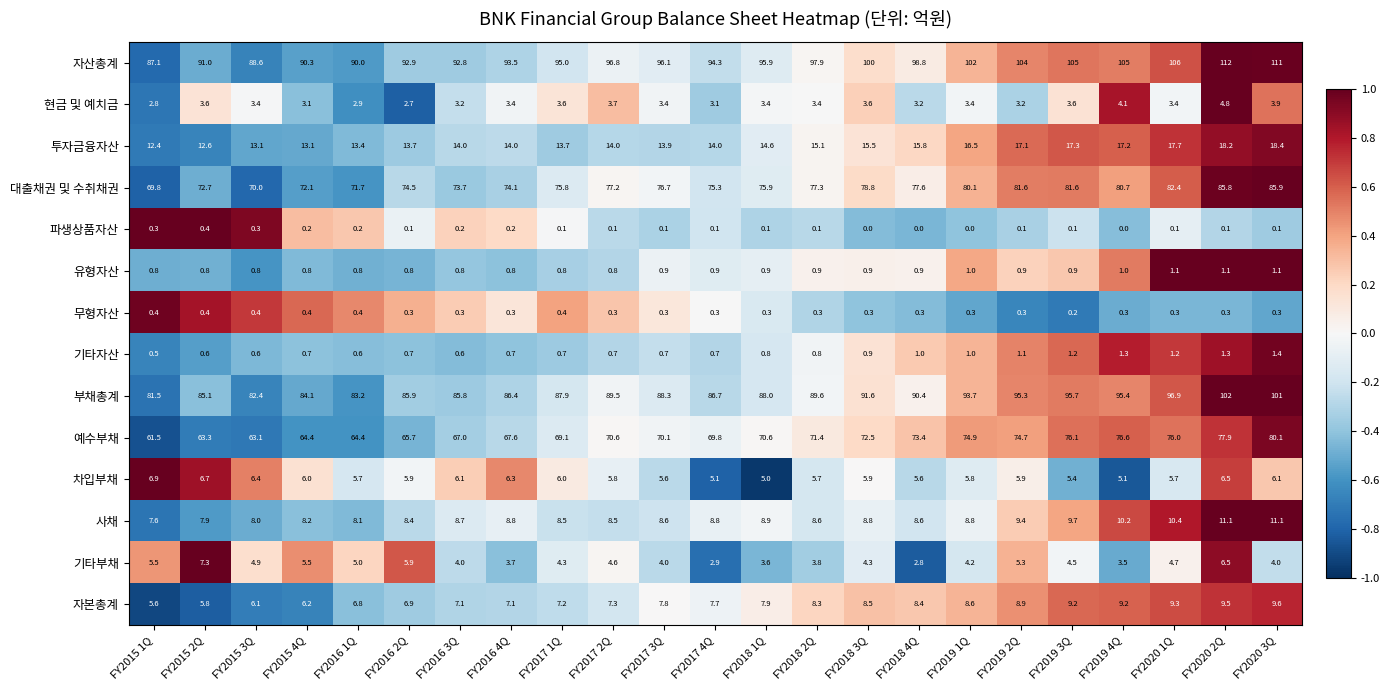

Which series changed the most between FY2015 3Q and FY2015 4Q?

대출채권 및 수취채권